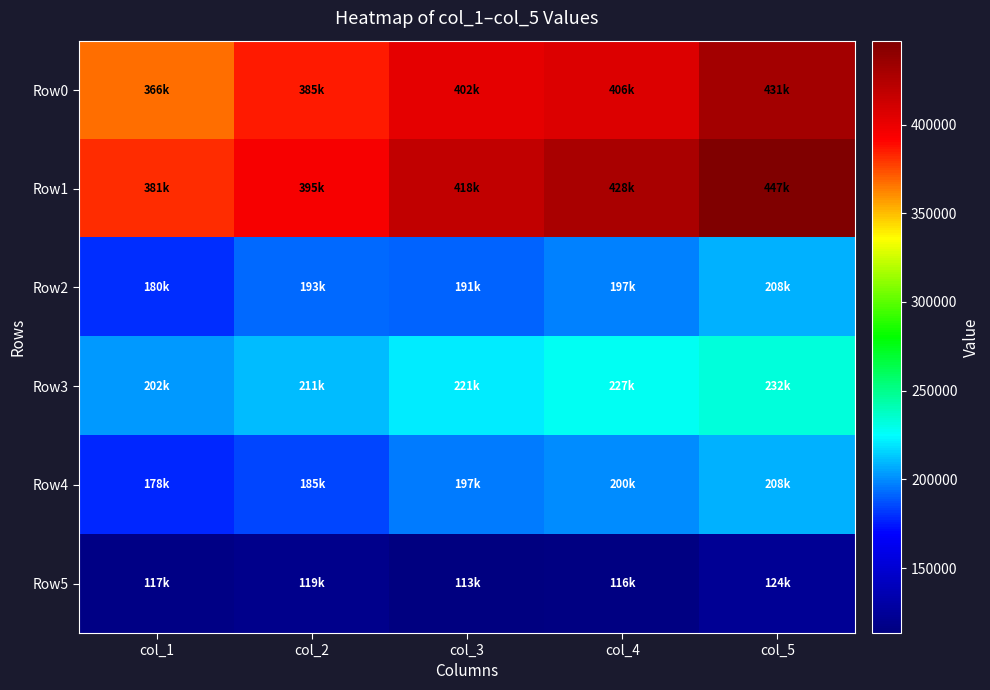

Between col_1 and col_2, which is larger?

col_2